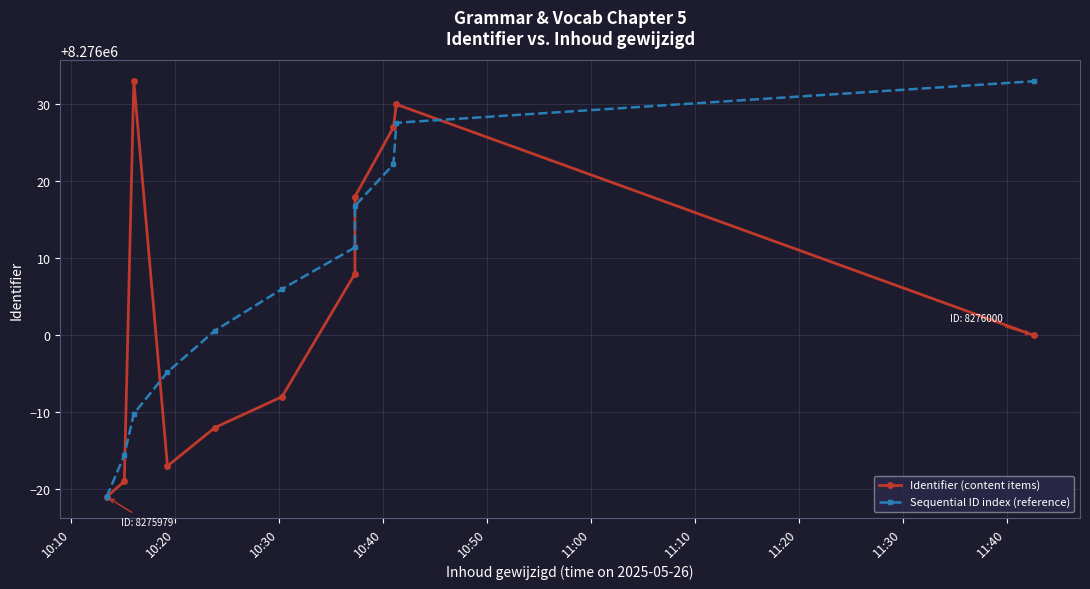

What is the minimum value shown in the chart?

8275979.0